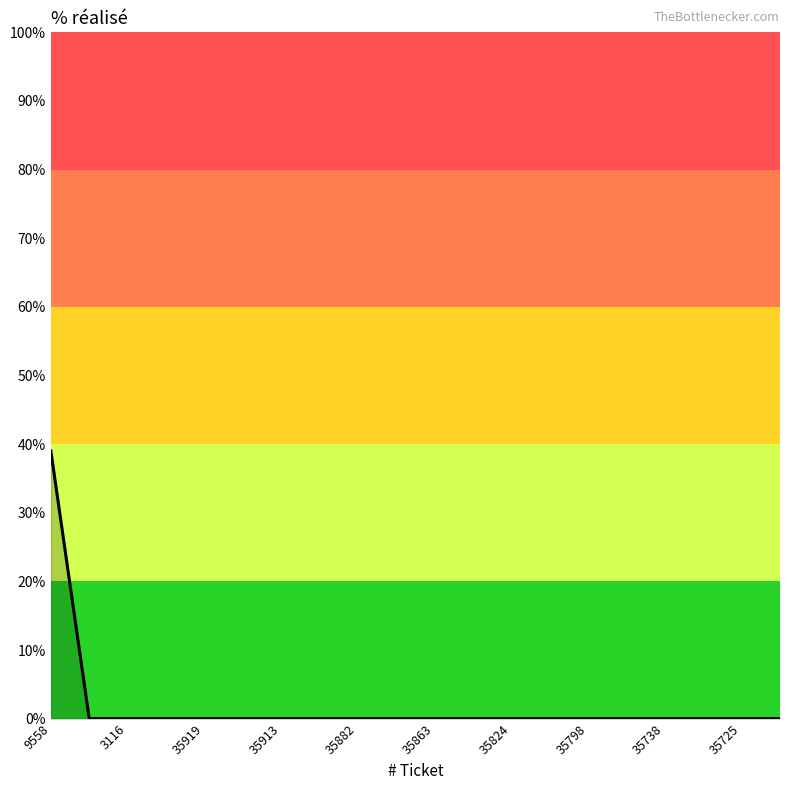

What is the maximum value shown in the chart?

39